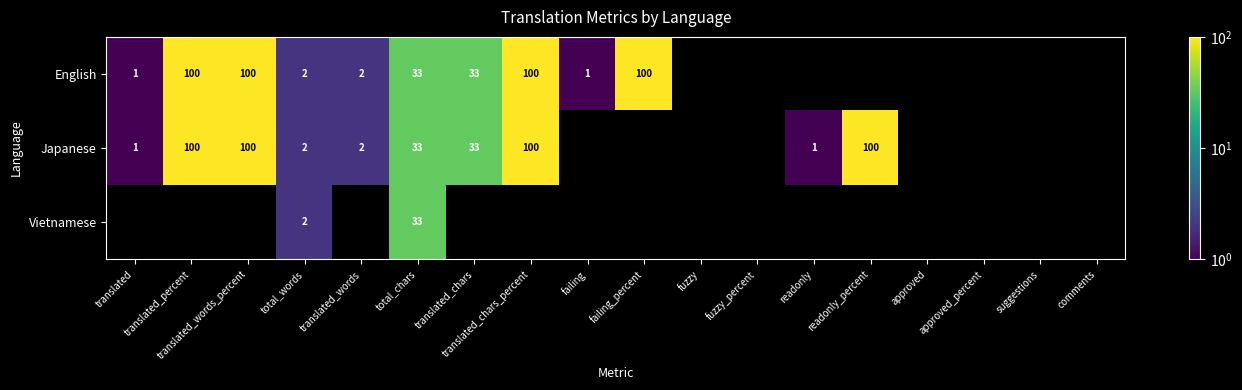

The value of Japanese at total_chars is 55. True or false?

False